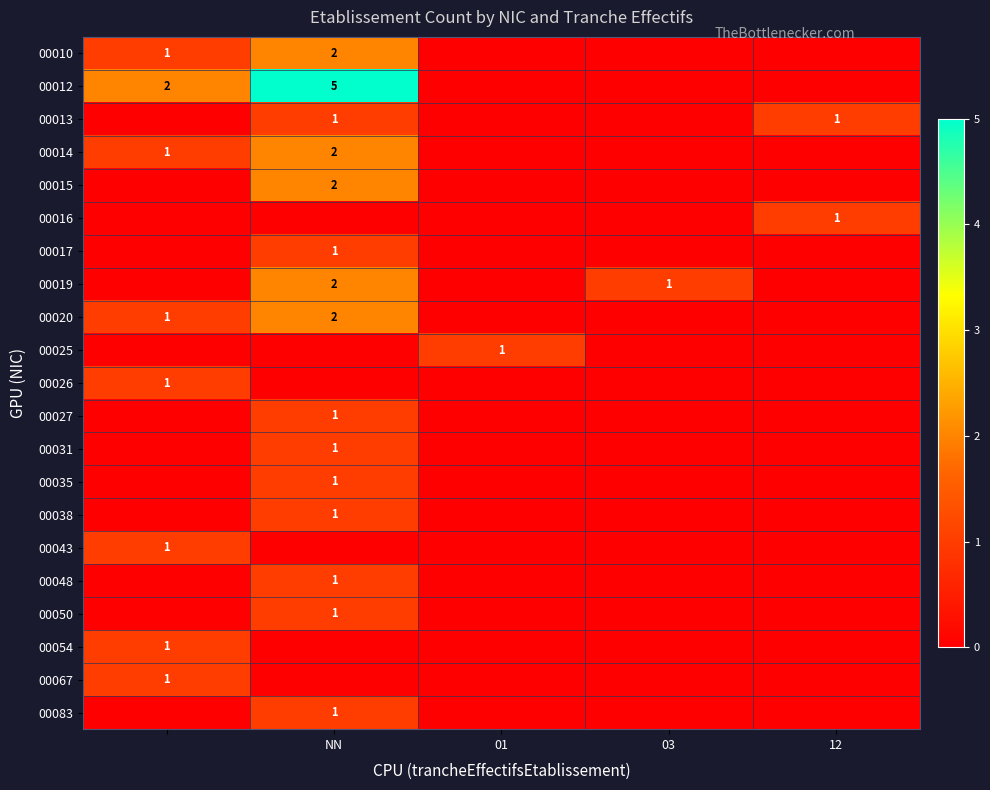

At how many categories does at least one series exceed 1?

2